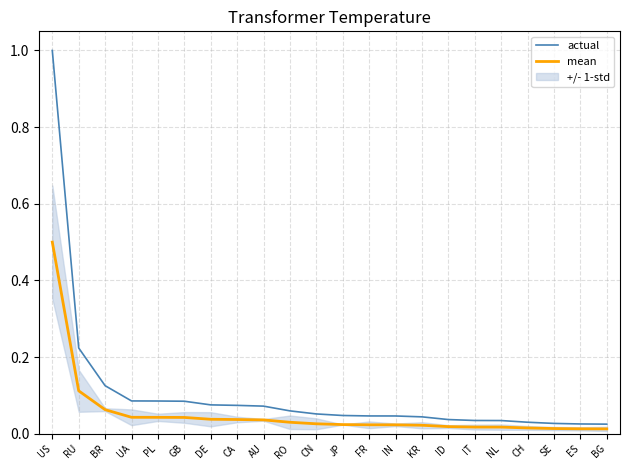

What is the sum of all mean values?

1.2